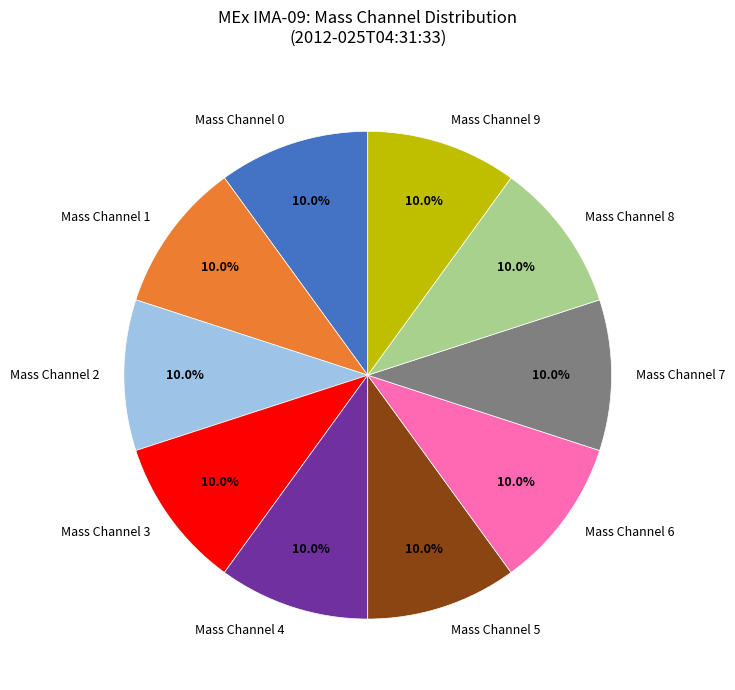

How many slices are in this pie chart?

10